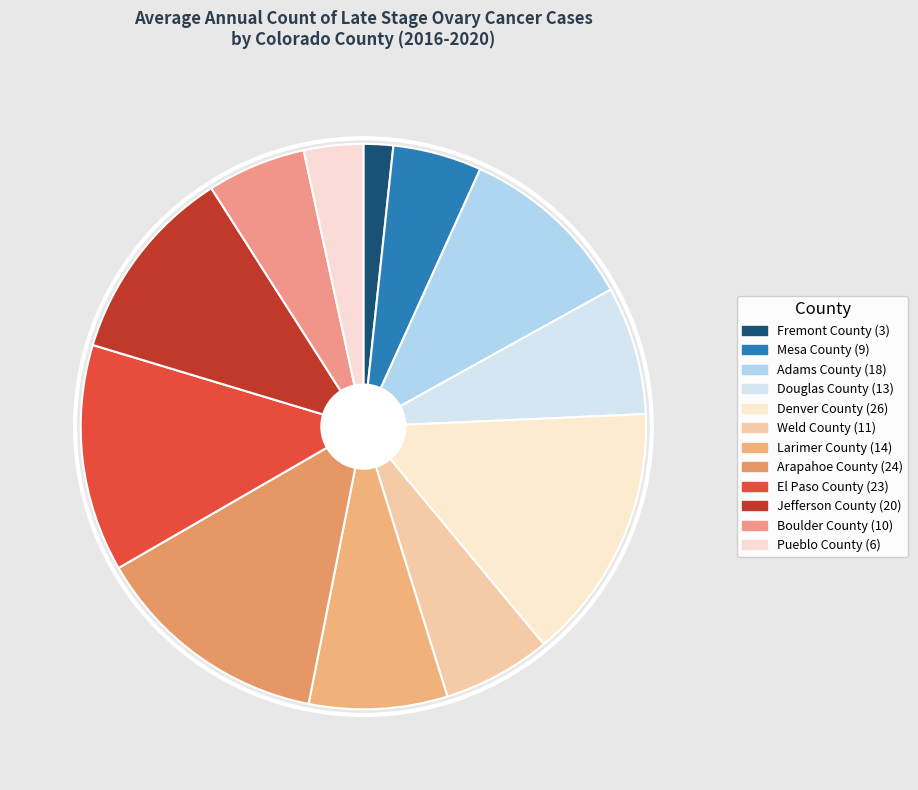

What percentage is the El Paso County slice, to the nearest percent?

13%